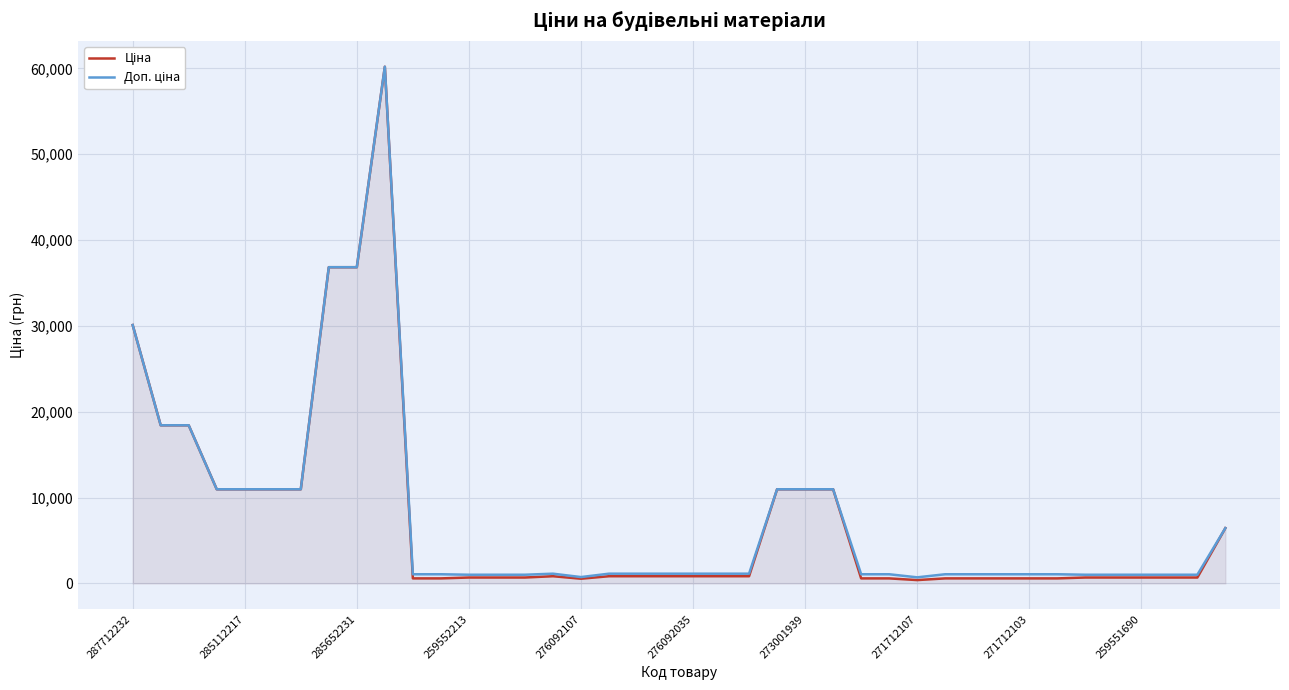

What is the smallest value displayed?

381.6